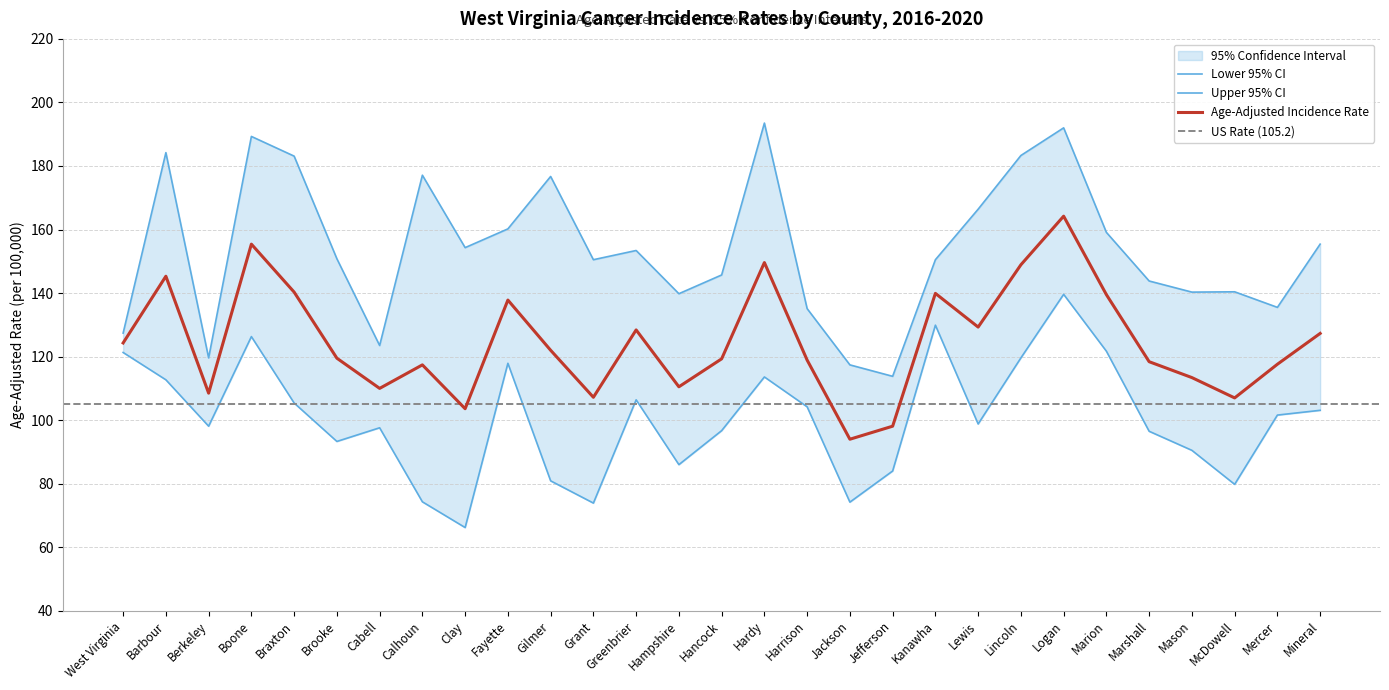

What is the sum of all Upper 95% CI values?

4462.1